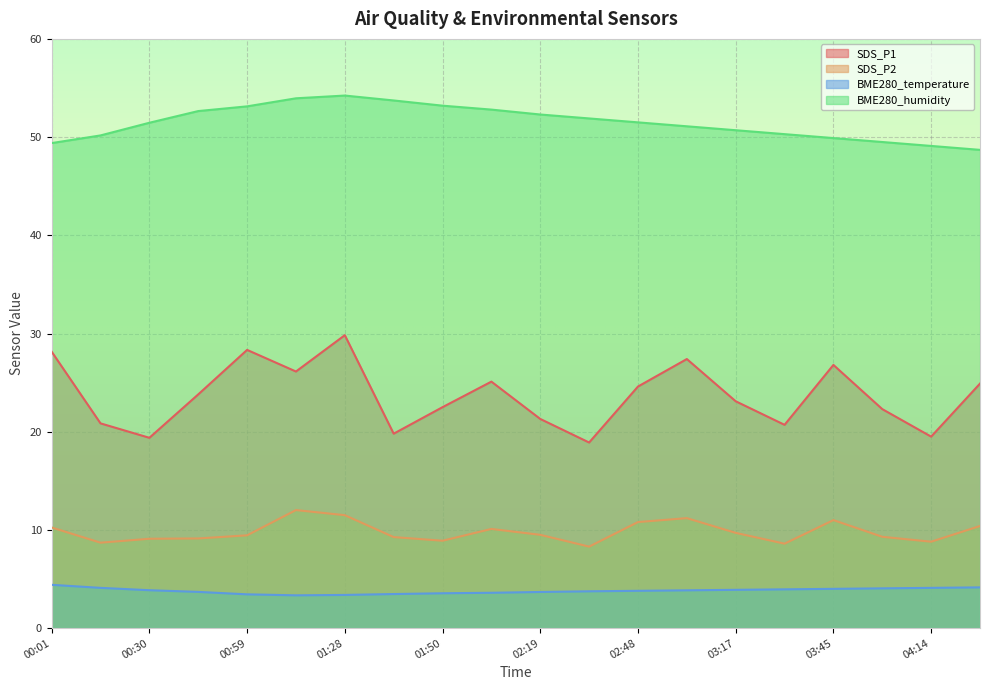

At 01:14, list the series in order from smallest to largest.

BME280_temperature, SDS_P2, SDS_P1, BME280_humidity